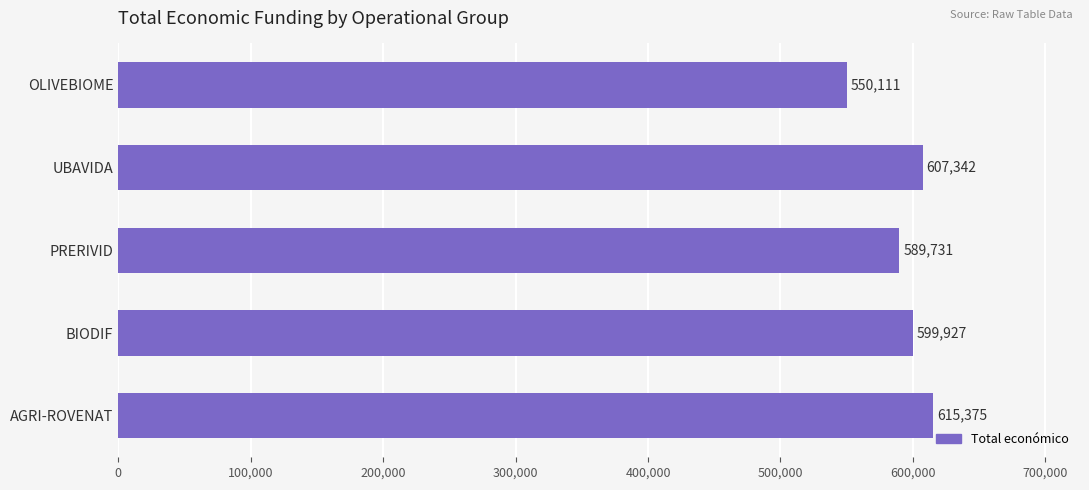

Count the values in the range 589731 to 607342.

3